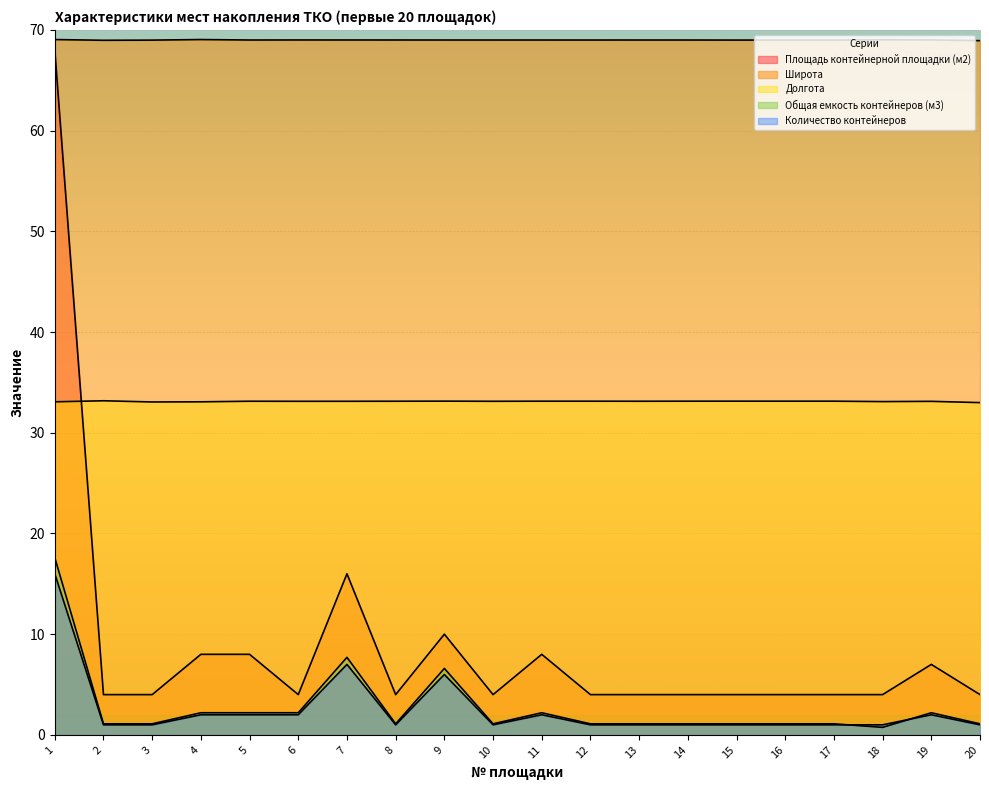

What is the value of the Широта point at the 20th from the left?

68.9